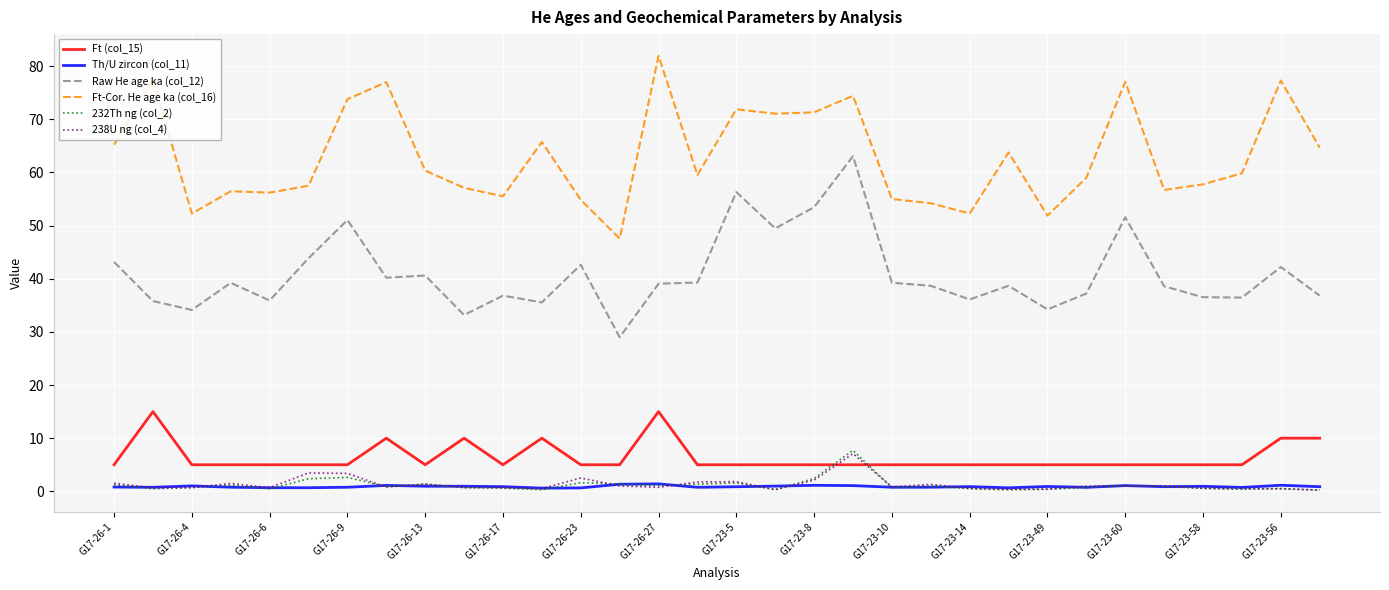

What is the greatest value displayed?

81.9